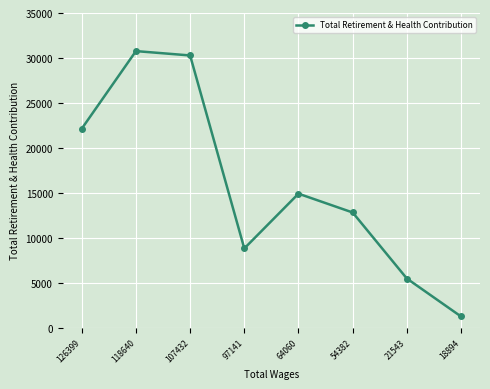

What is the average value?

15799